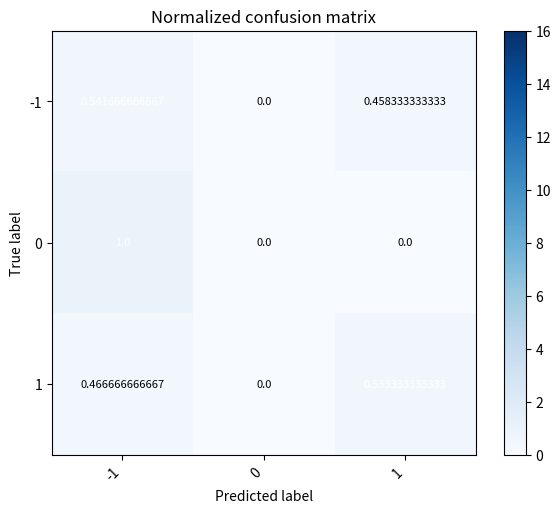

Is the value of -1 at 1 greater than the value of 0 at 0?

Yes